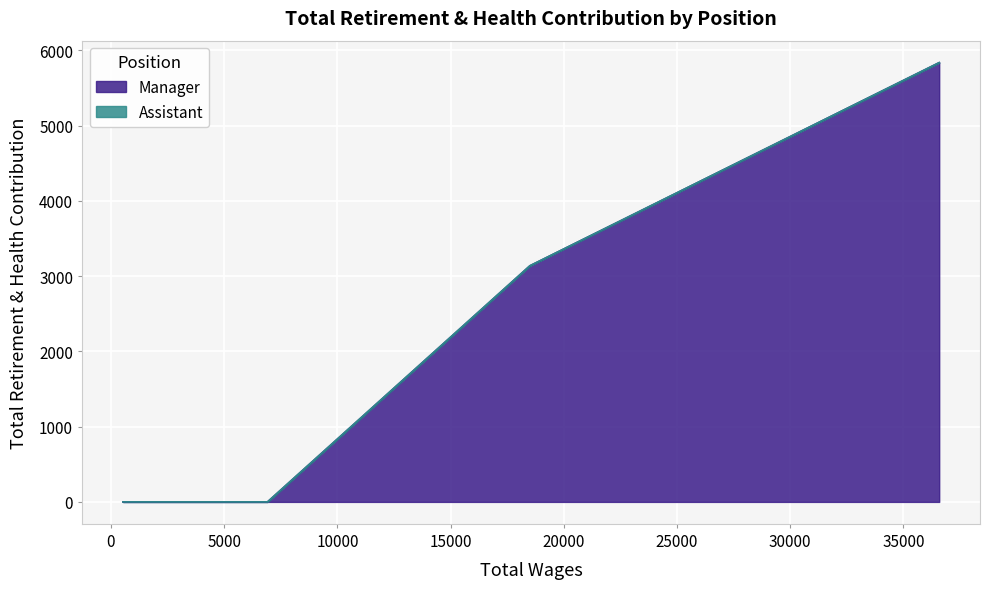

What is the highest value of the Manager series?

5836